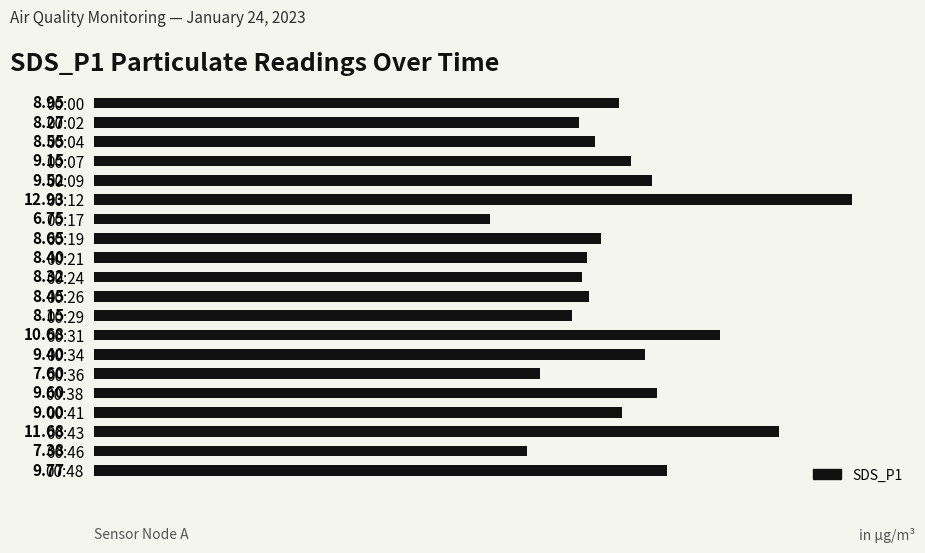

What is the difference between the values at 00:00 and 00:48?

0.8